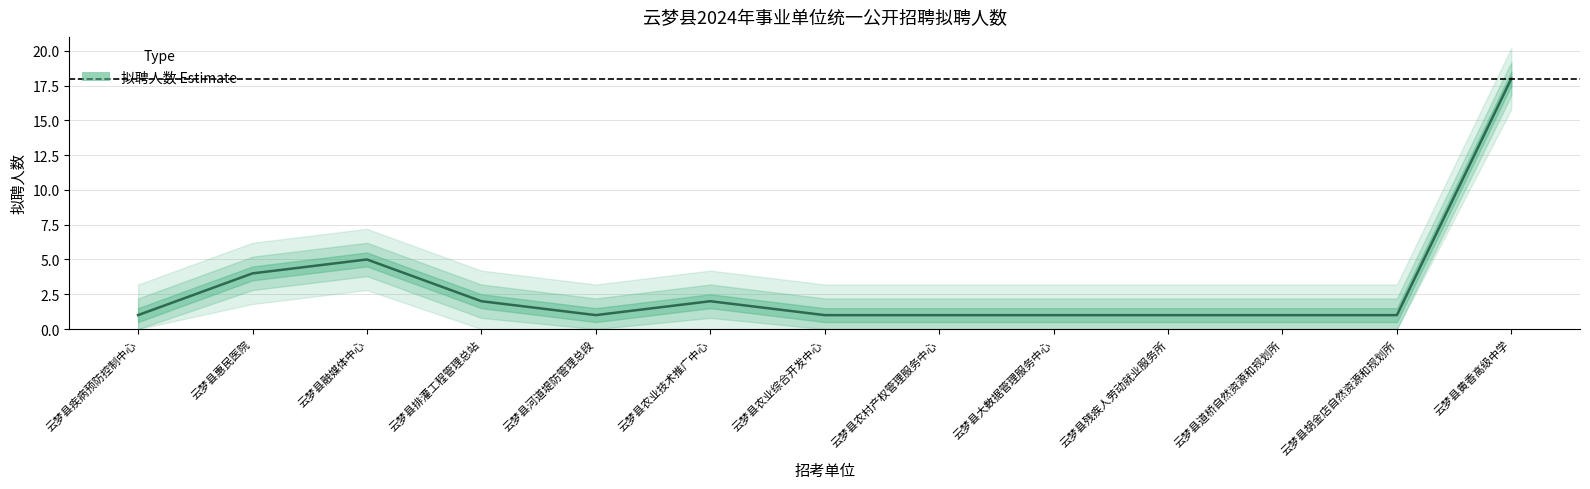

Where is the first local minimum?

云梦县河道堤防管理总段